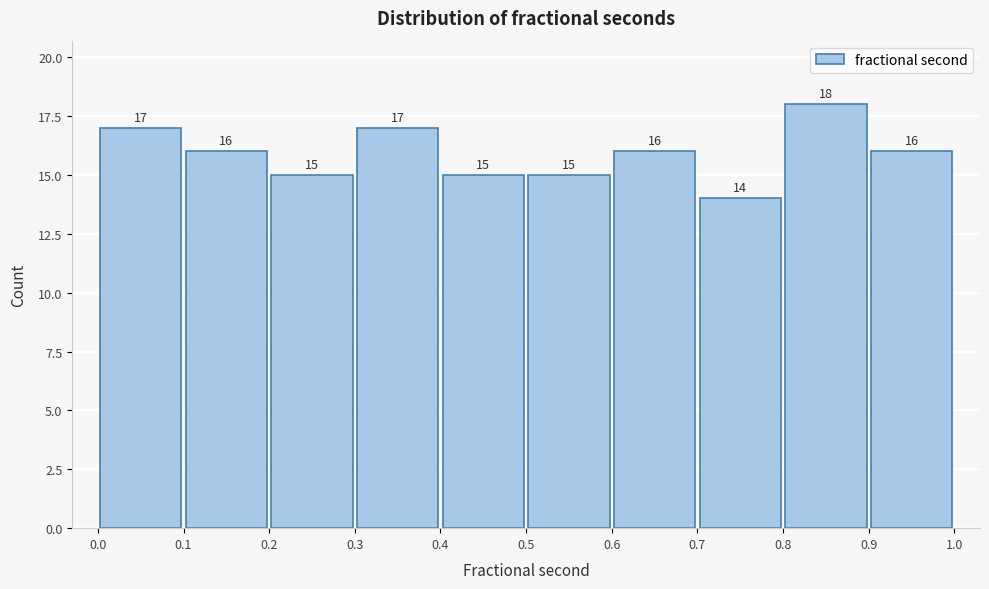

Reading left to right, list every bar in this chart as the range it spans on the x-axis followed by its height.

0.0 to 0.1: 17
0.1 to 0.2: 16
0.2 to 0.3: 15
0.3 to 0.4: 17
0.4 to 0.5: 15
0.5 to 0.6: 15
0.6 to 0.7: 16
0.7 to 0.8: 14
0.8 to 0.9: 18
0.9 to 1.0: 16